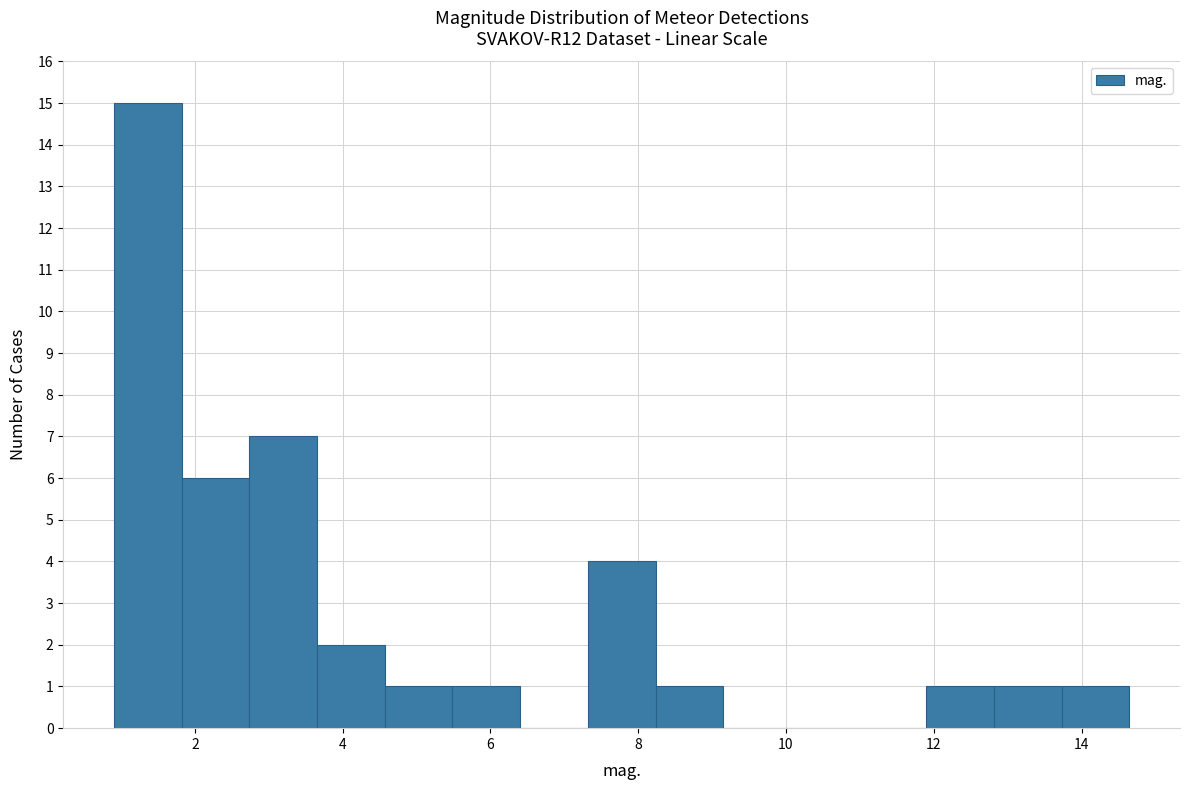

Which range on the x-axis has the tallest bar?

1.0 to 1.8